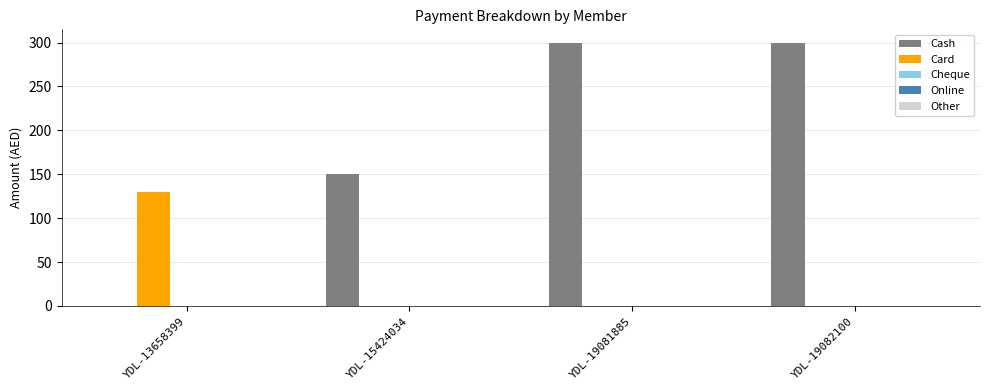

Are the bars horizontal?

No